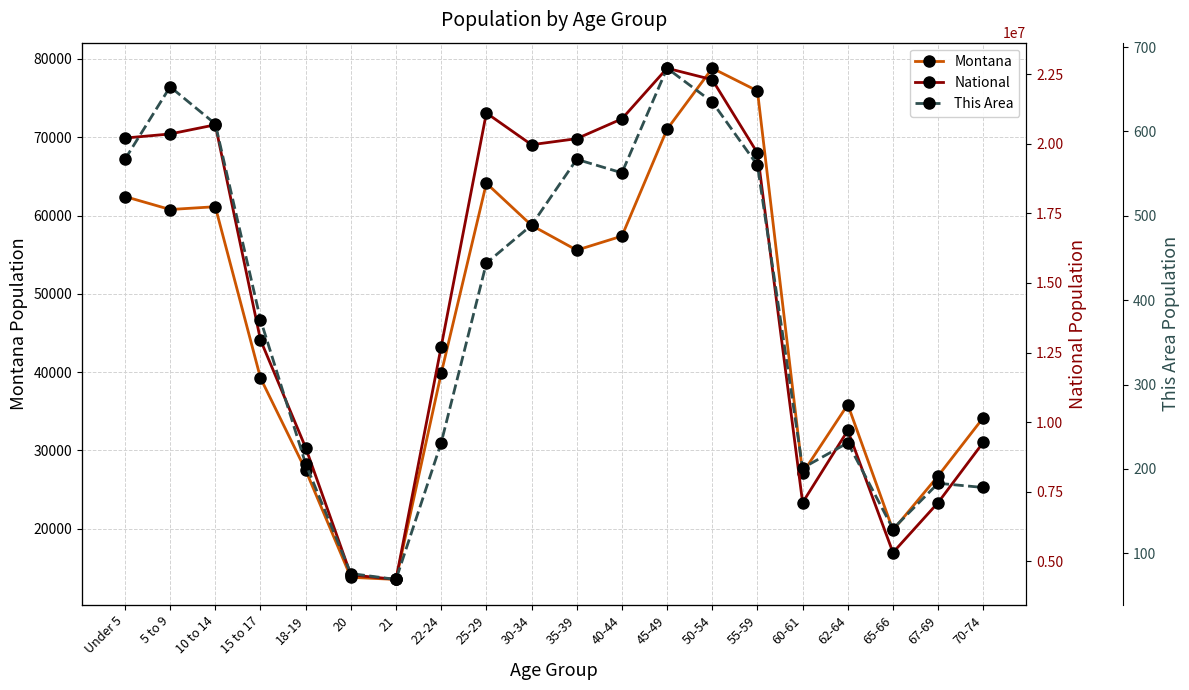

What is the highest value of the This Area series?

675